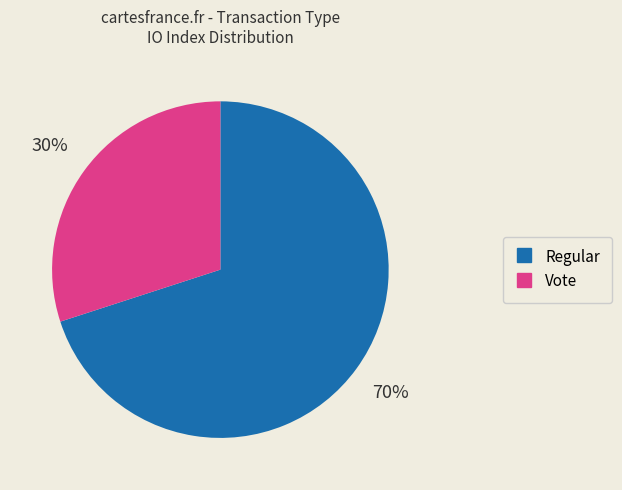

Which slice is the largest?

Regular